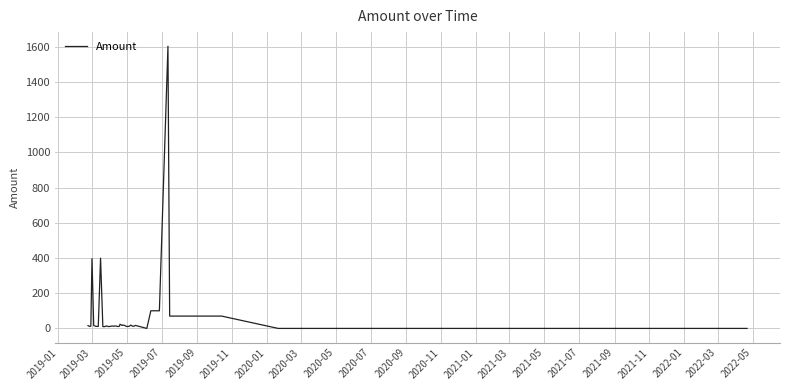

Does the chart have visible grid lines?

Yes